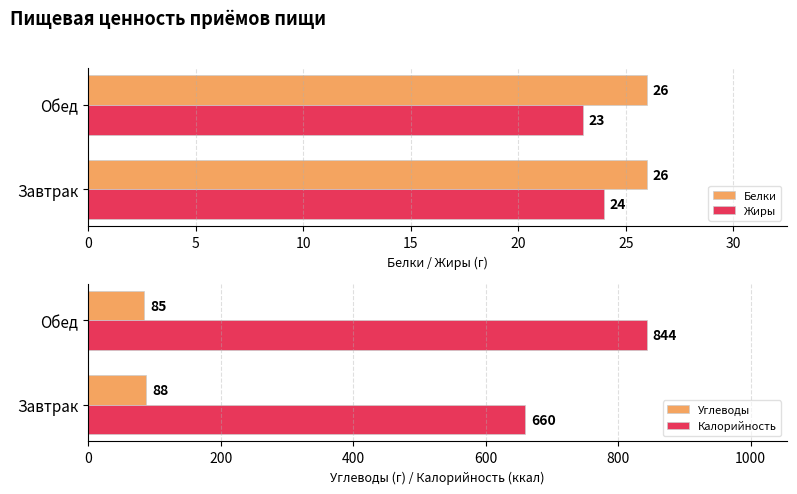

Which series has the largest total across all categories?

Калорийность